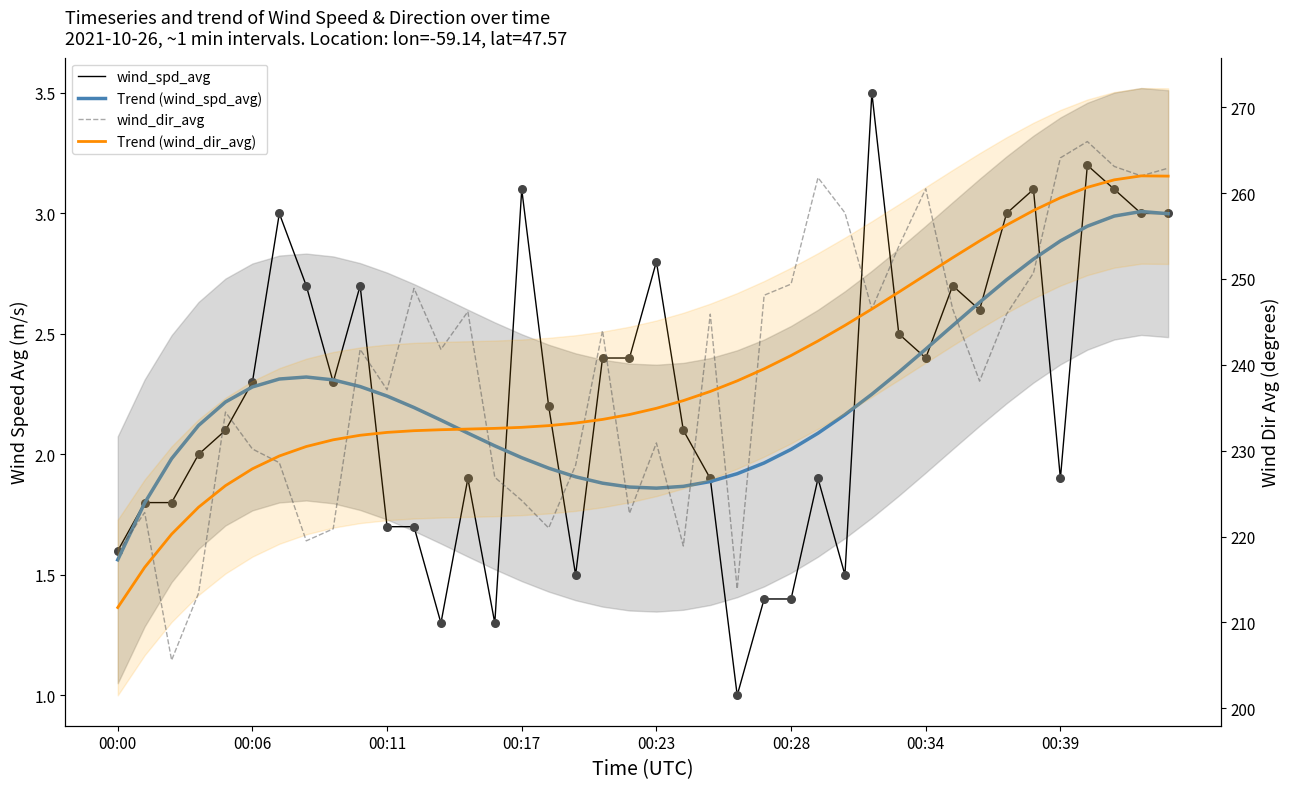

Which series contains the highest Y value?

wind_dir_avg